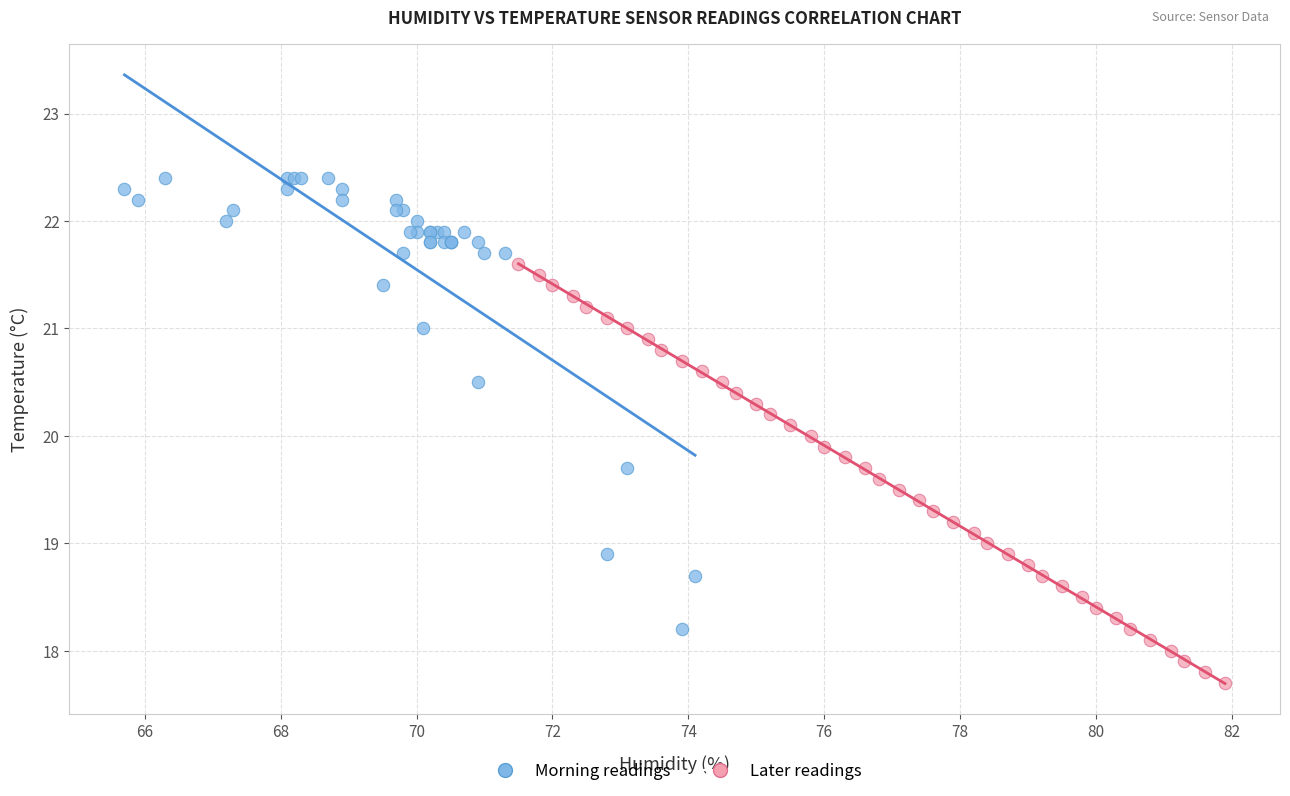

What are all the series names shown in the legend?

Morning readings, Later readings